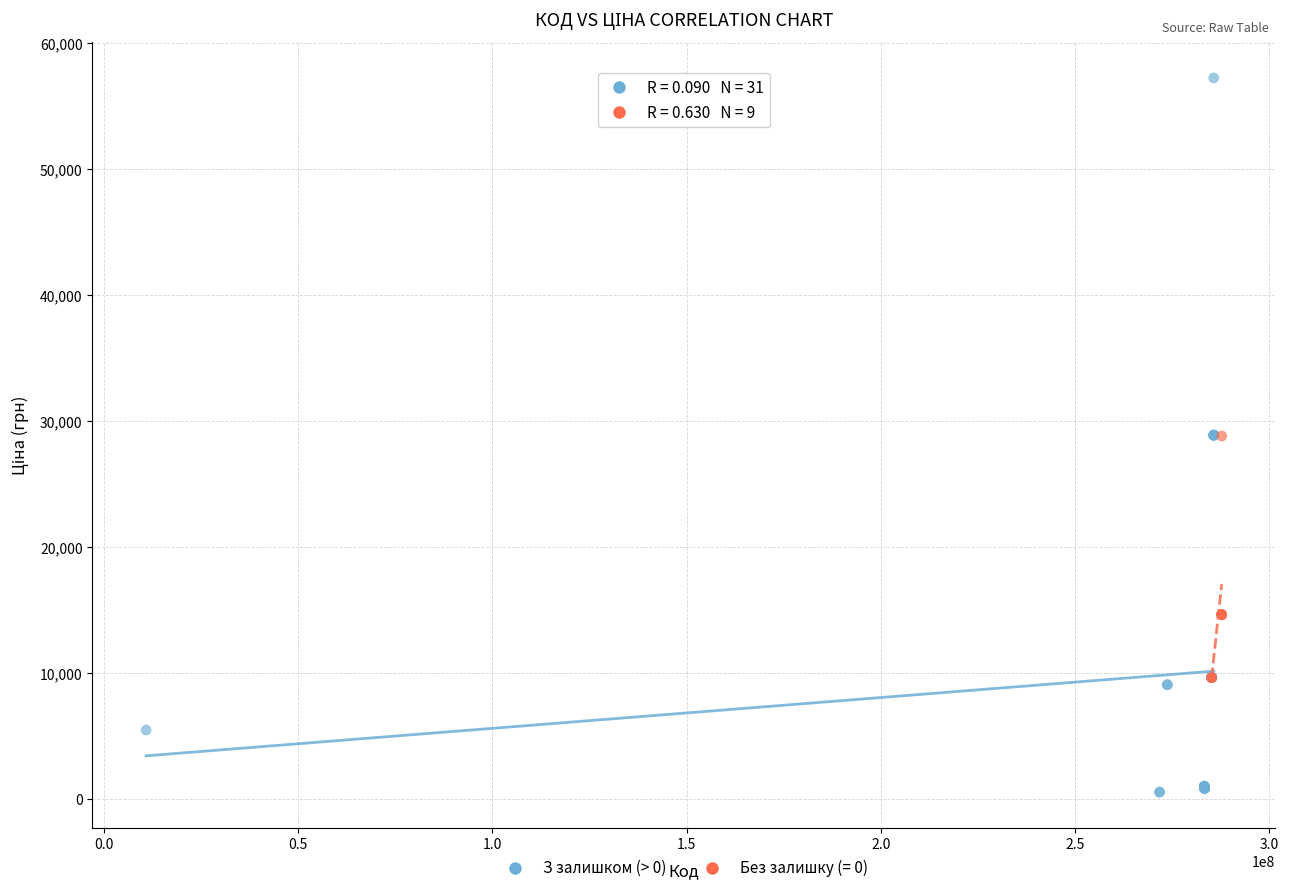

Which series has the largest Y range (max minus min)?

З залишком (> 0)